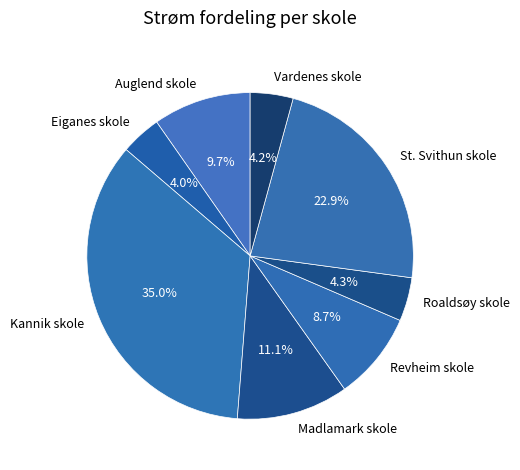

Approximately how many times larger is the value at Kannik skole compared to Auglend skole?

3.6